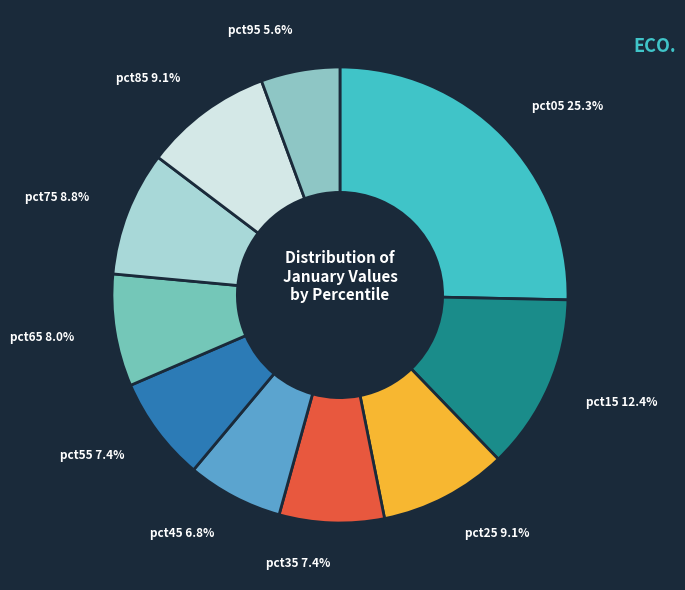

Does any single category account for the majority?

No